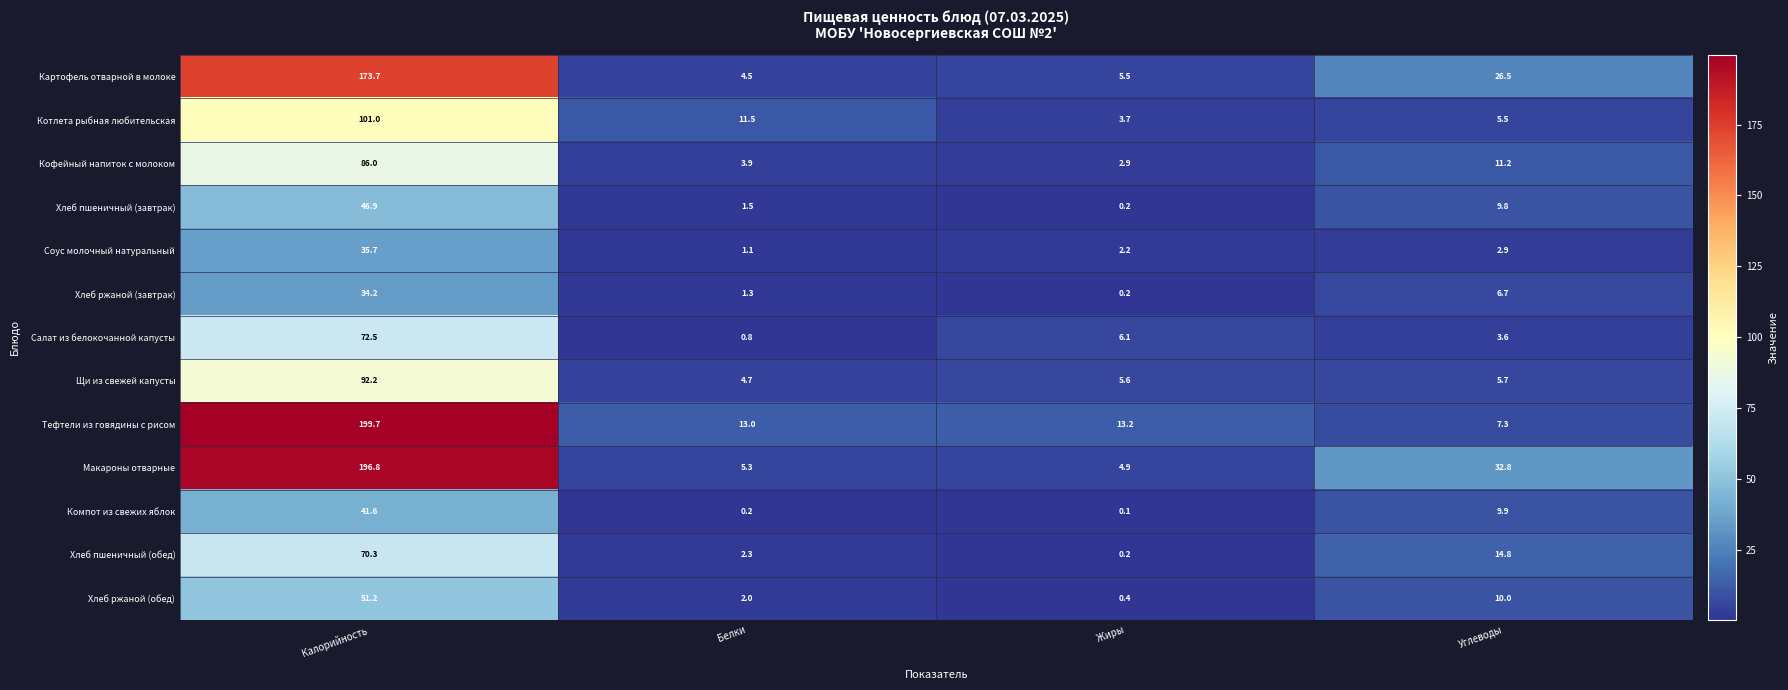

At Углеводы, list the series in order from smallest to largest.

Соус молочный натуральный, Салат из белокочанной капусты, Котлета рыбная любительская, Щи из свежей капусты, Хлеб ржаной (завтрак), Тефтели из говядины с рисом, Хлеб пшеничный (завтрак), Компот из свежих яблок, Хлеб ржаной (обед), Кофейный напиток с молоком, Хлеб пшеничный (обед), Картофель отварной в молоке, Макароны отварные